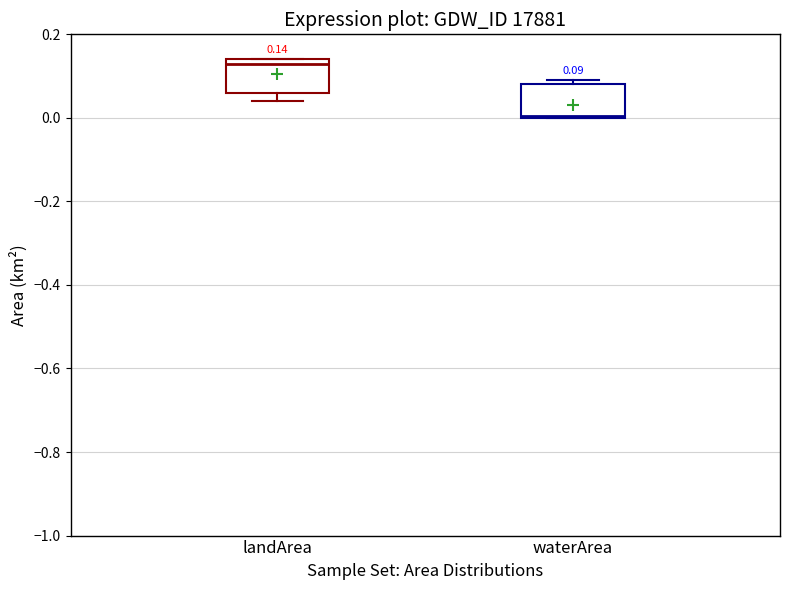

Which box has the lowest median line?

waterArea